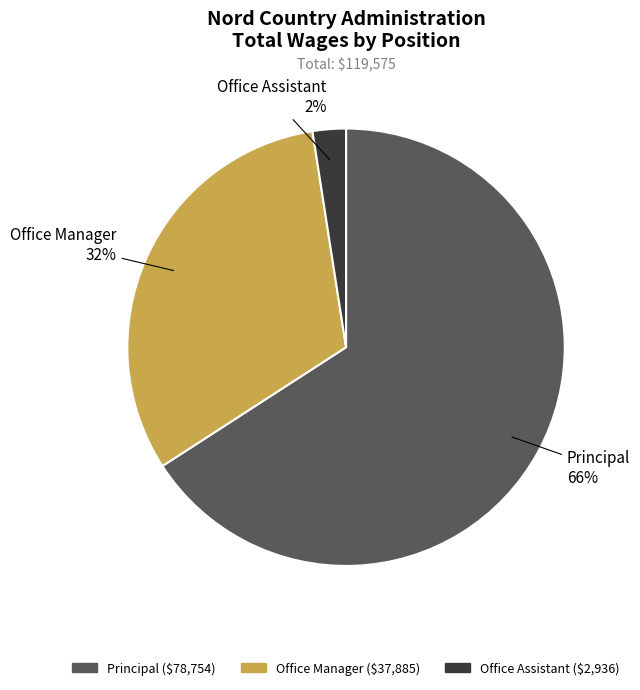

Which slice is the smallest?

Office Assistant